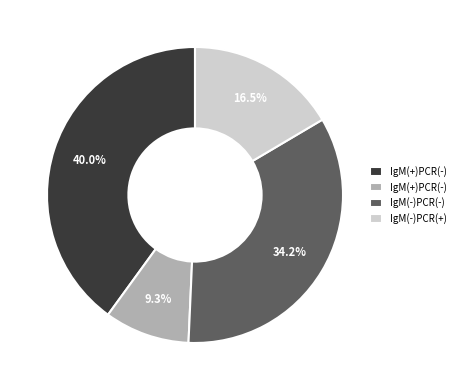

Is there a majority slice in this chart?

No